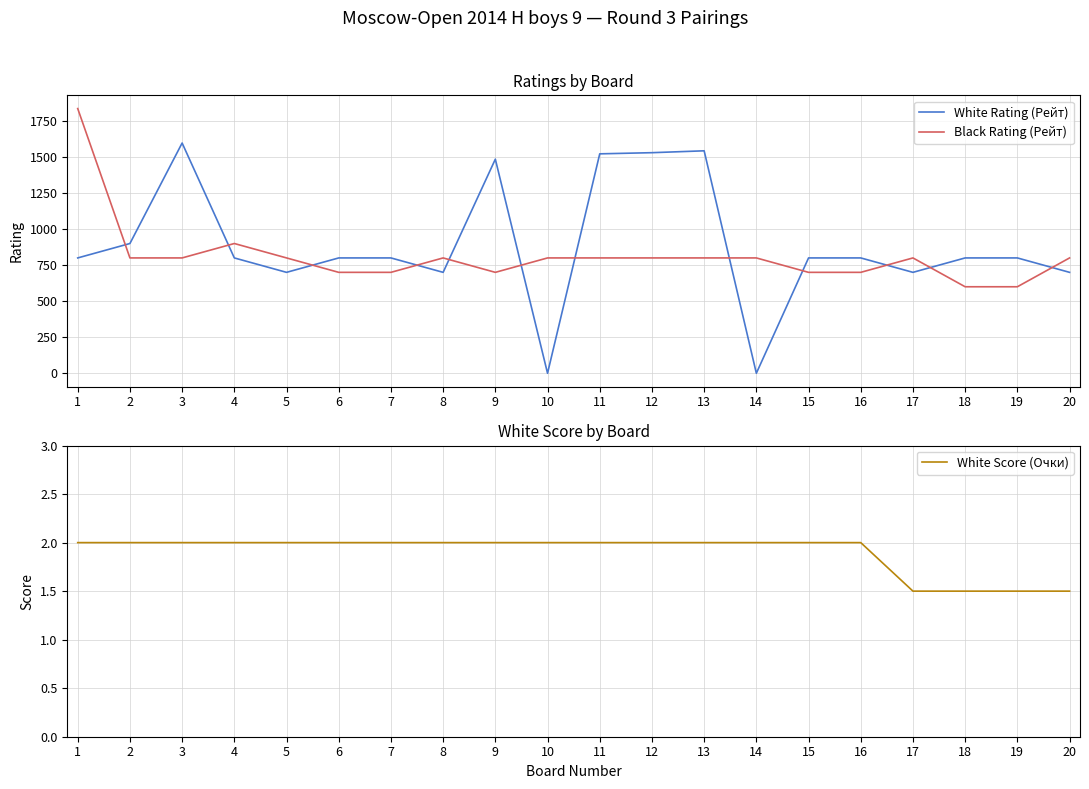

Which has a higher value, 20 or 3?

3